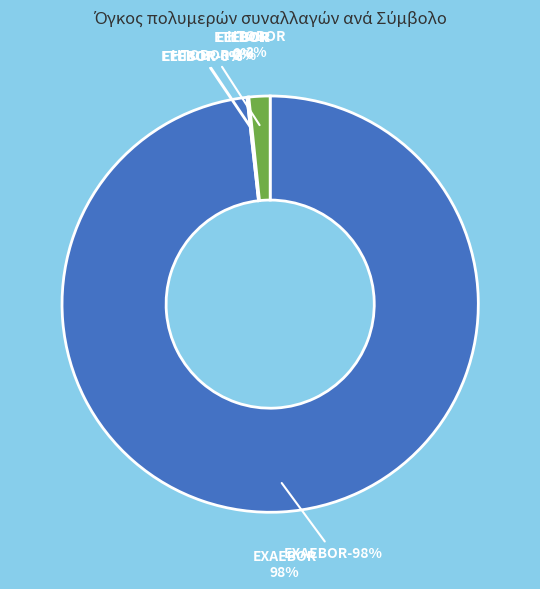

What is the smallest slice in the pie chart?

EEEBOR